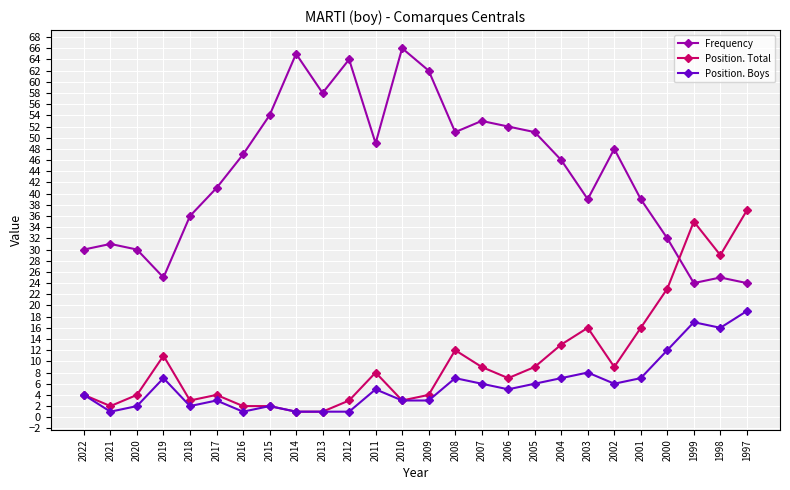

Reading left to right, transcribe all the data shown in this chart.

Frequency: 30	31	30	25	36	41	47	54	65	58	64	49	66	62	51	53	52	51	46	39	48	39	32	24	25	24
Position. Total: 4	2	4	11	3	4	2	2	1	1	3	8	3	4	12	9	7	9	13	16	9	16	23	35	29	37
Position. Boys: 4	1	2	7	2	3	1	2	1	1	1	5	3	3	7	6	5	6	7	8	6	7	12	17	16	19